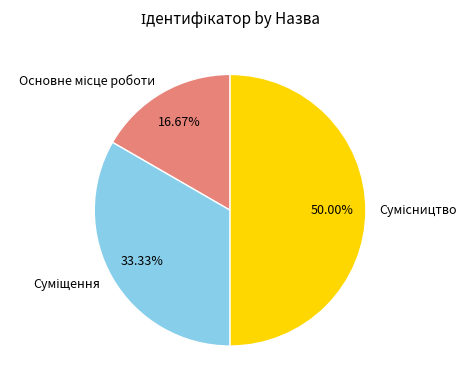

Which has a higher value, Суміщення or Сумісництво?

Сумісництво